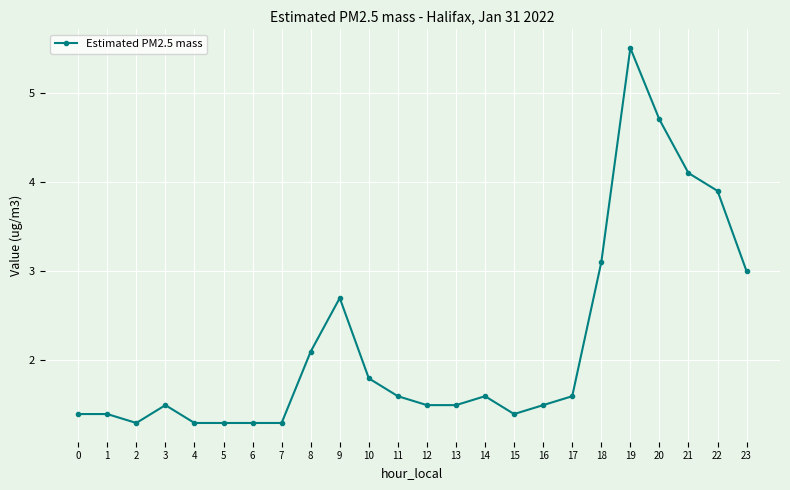

Which category has the highest value across all series?

19